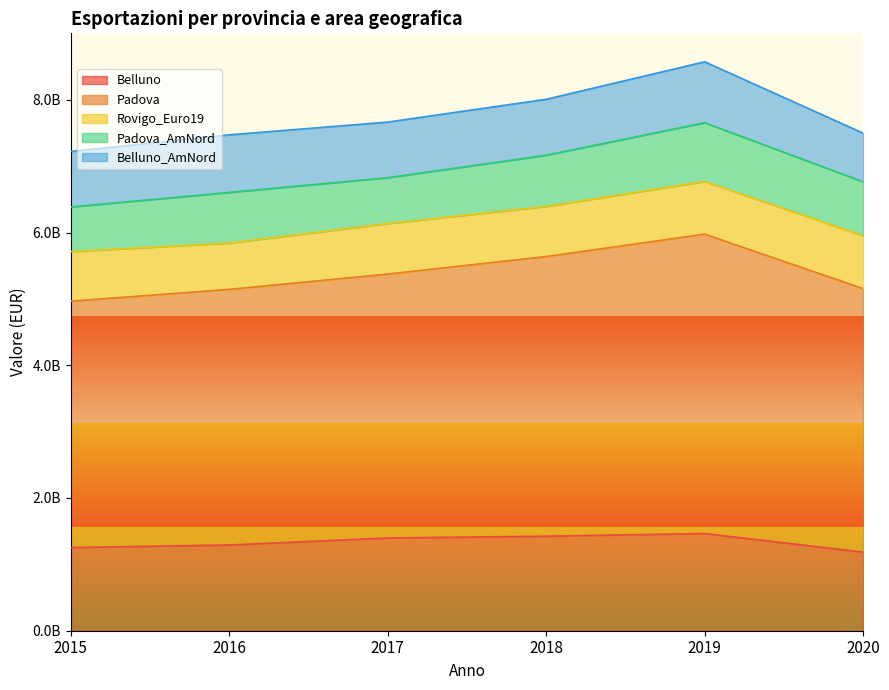

Which series ends up on top after the final intersection of Padova_AmNord and Belluno_AmNord?

Padova_AmNord